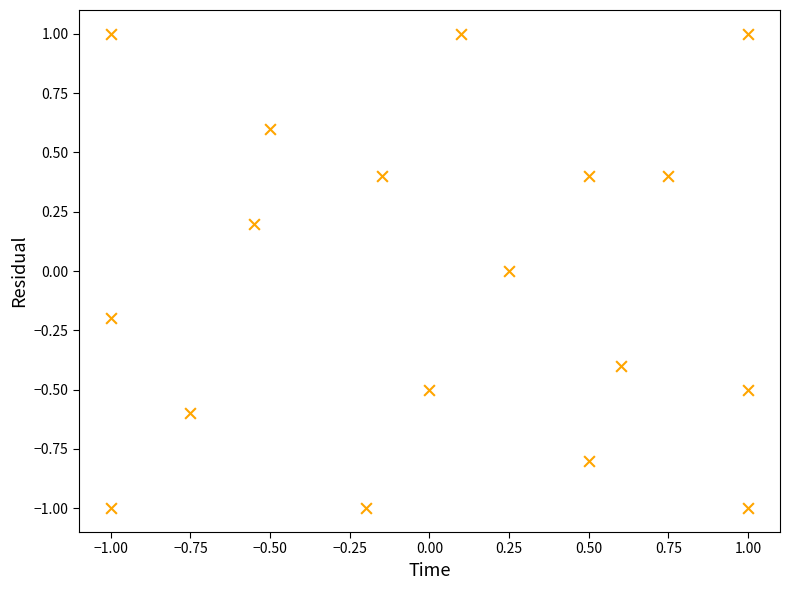

What is the range of Y values (max minus min)?

2.0